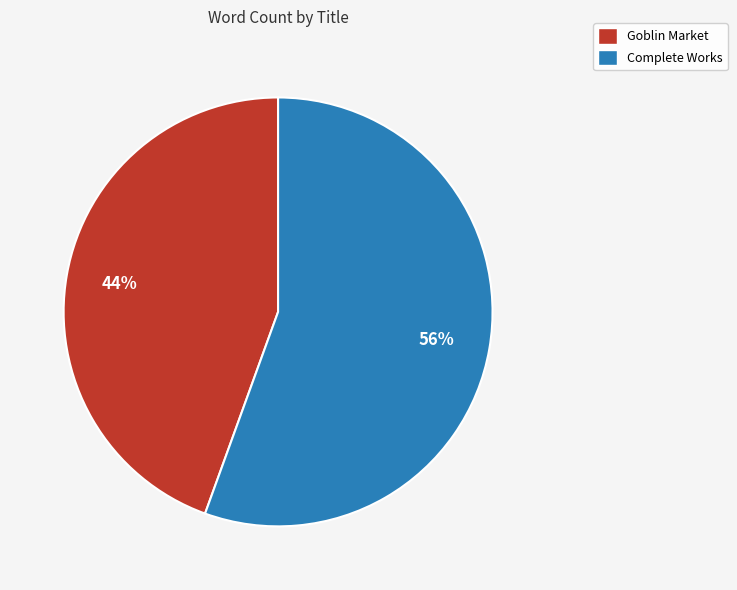

Which has a higher value, Goblin Market or Complete Works?

Complete Works